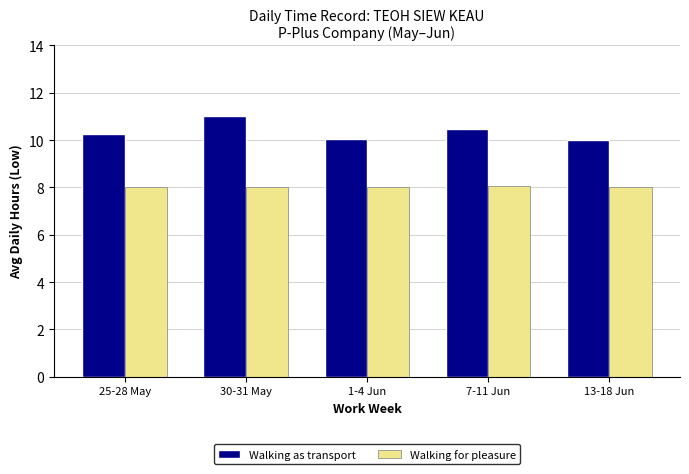

The value of Walking for pleasure at 25-28 May is 13.5. True or false?

False